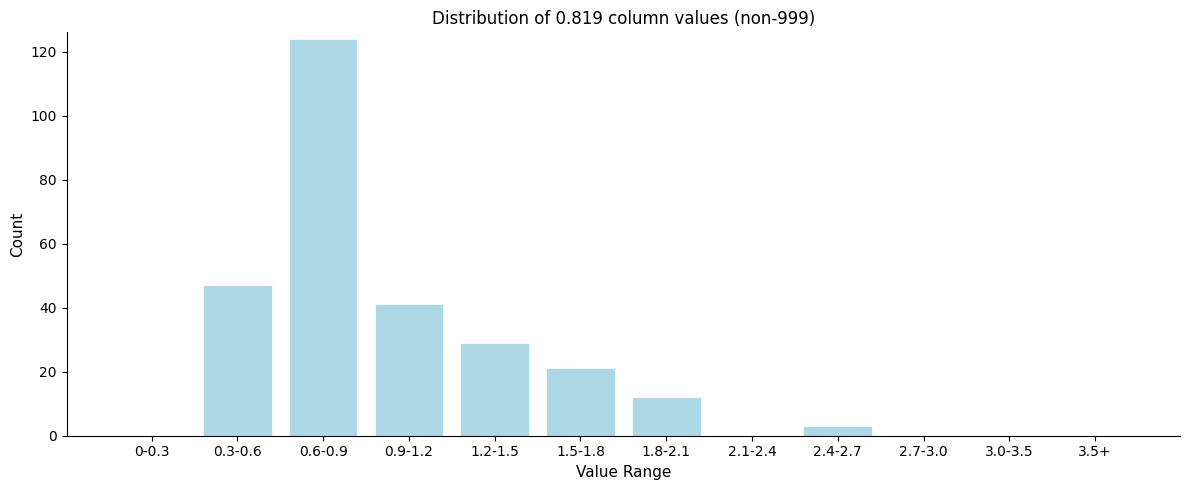

Reading left to right, transcribe all the data shown in this chart.

0-0.3=0	0.3-0.6=47	0.6-0.9=124	0.9-1.2=41	1.2-1.5=29	1.5-1.8=21	1.8-2.1=12	2.1-2.4=0	2.4-2.7=3	2.7-3.0=0	3.0-3.5=0	3.5+=0